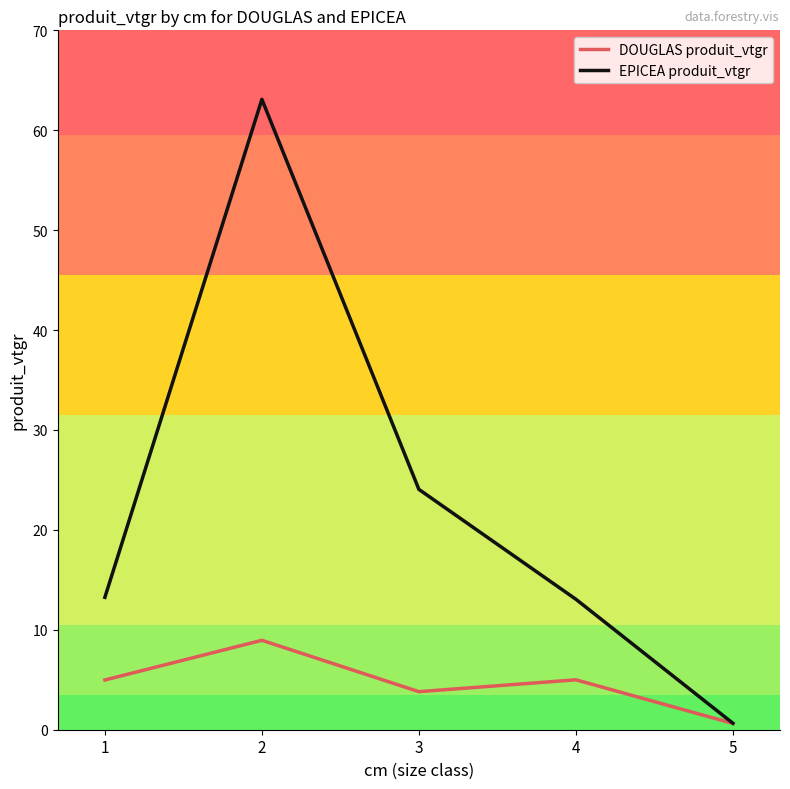

What are all the series names shown in the legend?

DOUGLAS produit_vtgr, EPICEA produit_vtgr